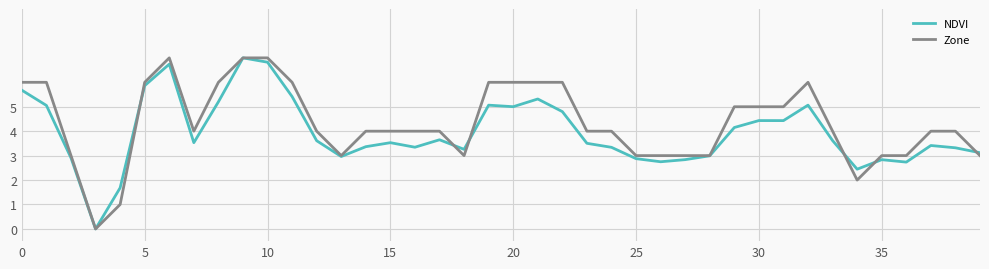

What is the difference between the maximum and minimum values in the Zone series?

7.0